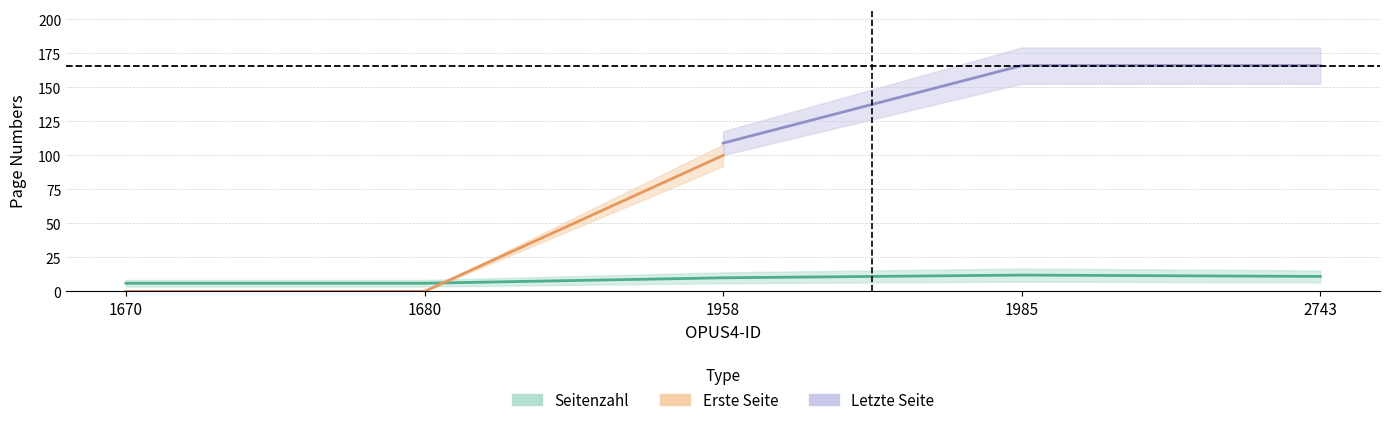

What is the maximum value for Letzte Seite?

166